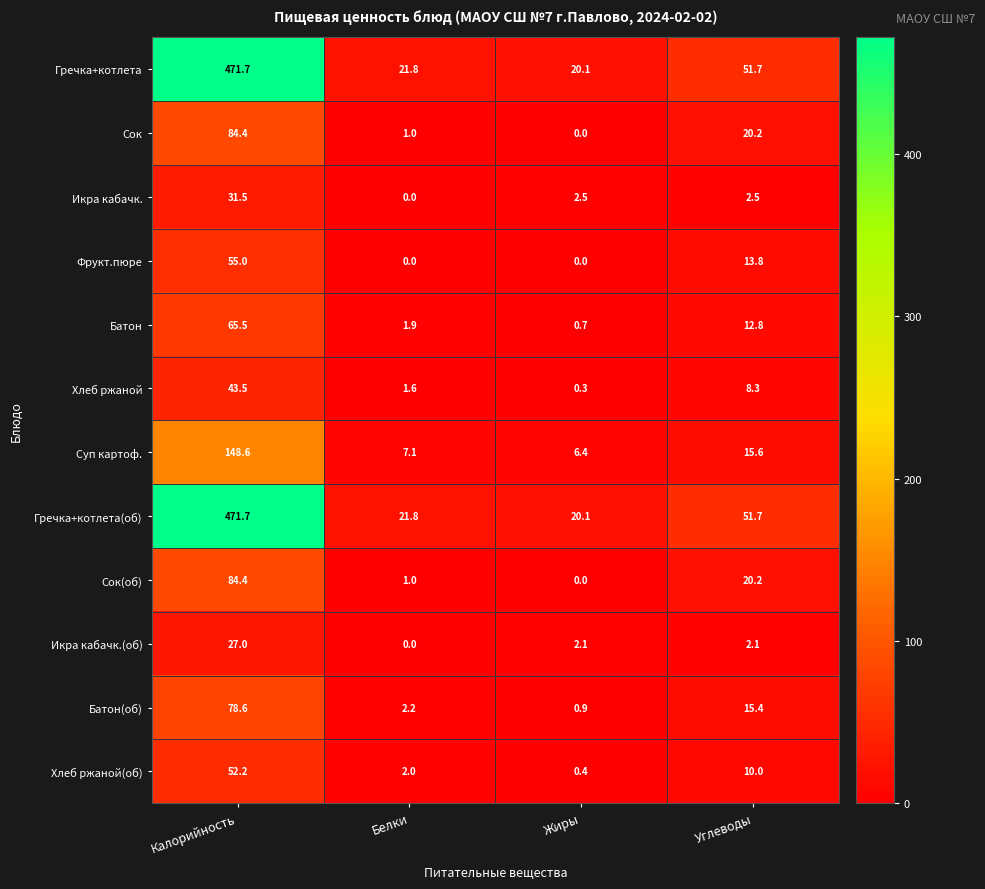

What is the difference between the highest and lowest values at Калорийность?

444.7